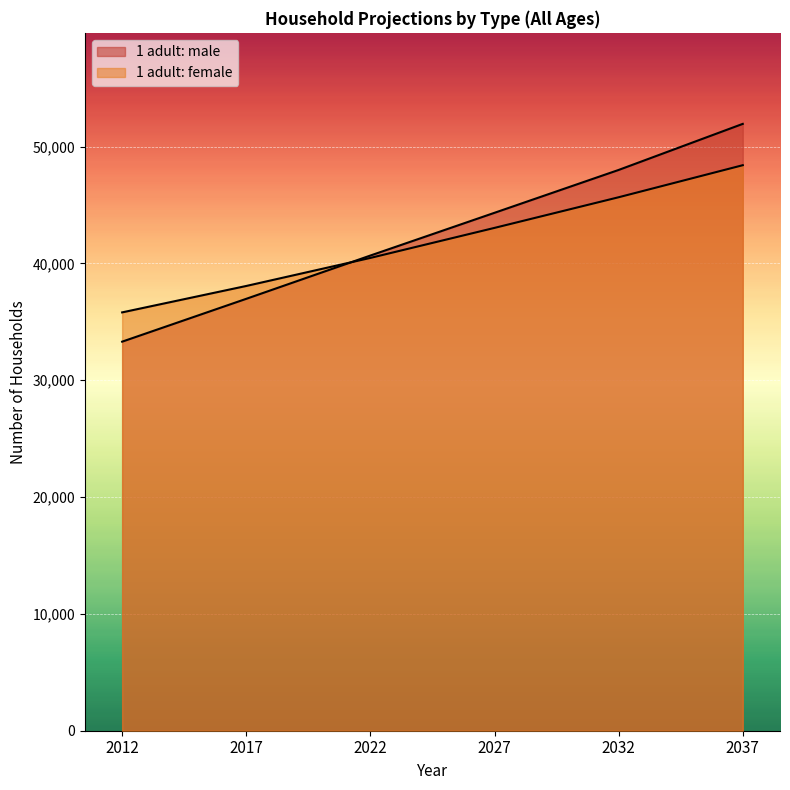

Count the 1 adult: female values in the range 38074 to 45669.

4